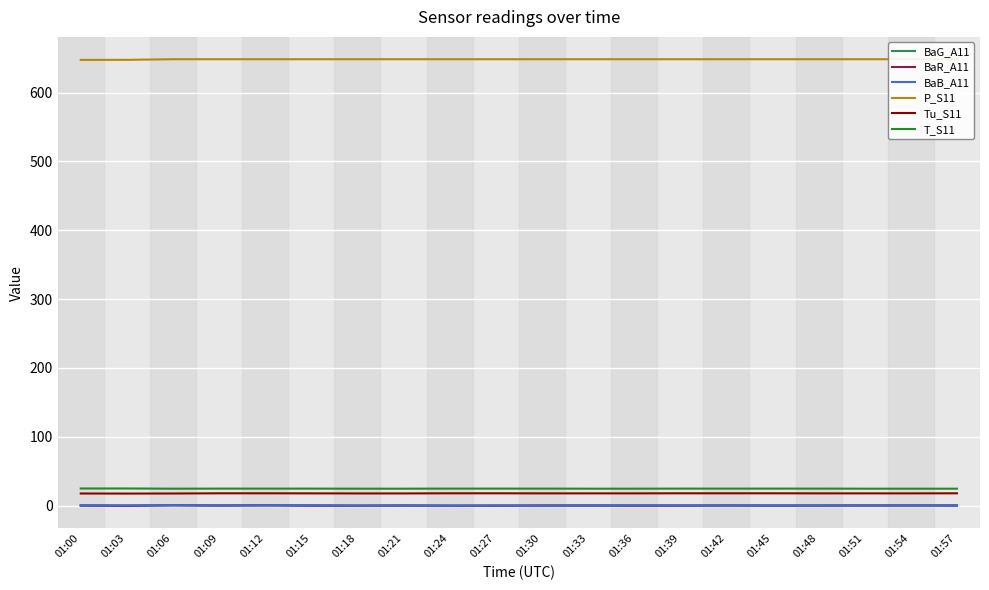

What is the difference between the maximum and minimum values in the BaB_A11 series?

1.0